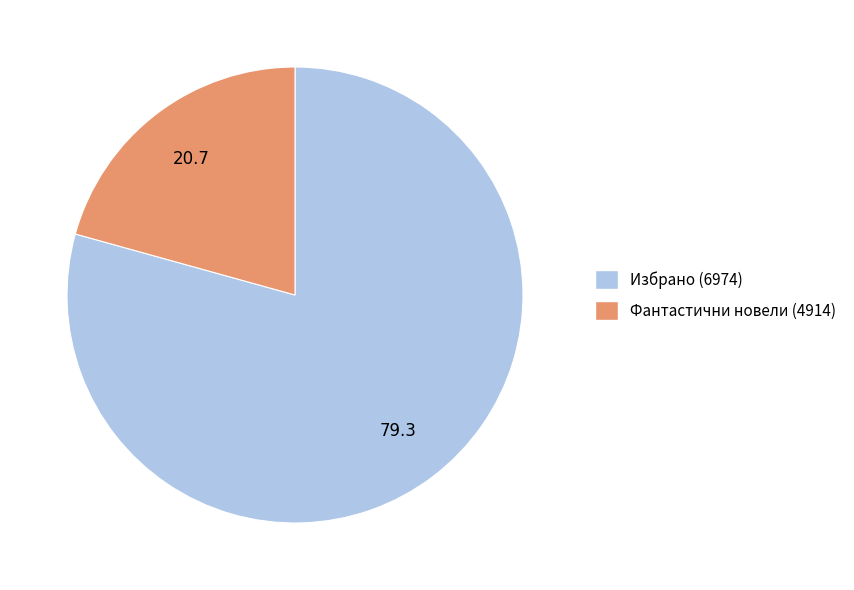

Is it true that Фантастични новели (4914) is 27% of the pie?

False